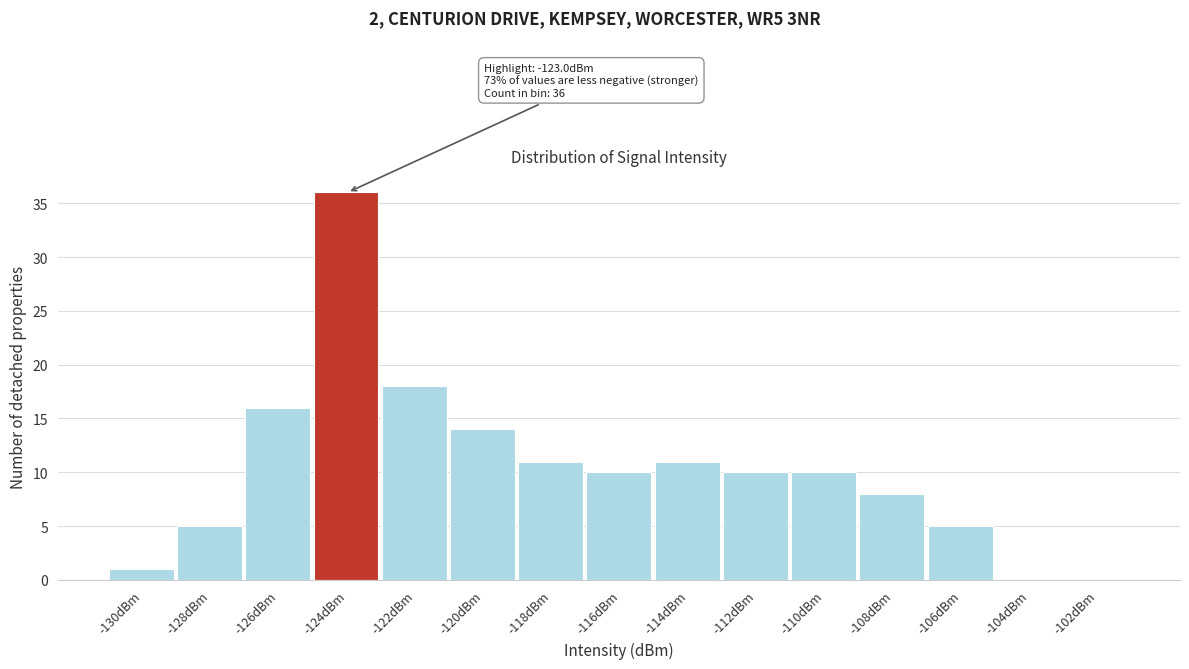

Reading right to left, transcribe all the data shown in this chart.

-102dBm=0	-104dBm=0	-106dBm=5	-108dBm=8	-110dBm=10	-112dBm=10	-114dBm=11	-116dBm=10	-118dBm=11	-120dBm=14	-122dBm=18	-124dBm=36	-126dBm=16	-128dBm=5	-130dBm=1